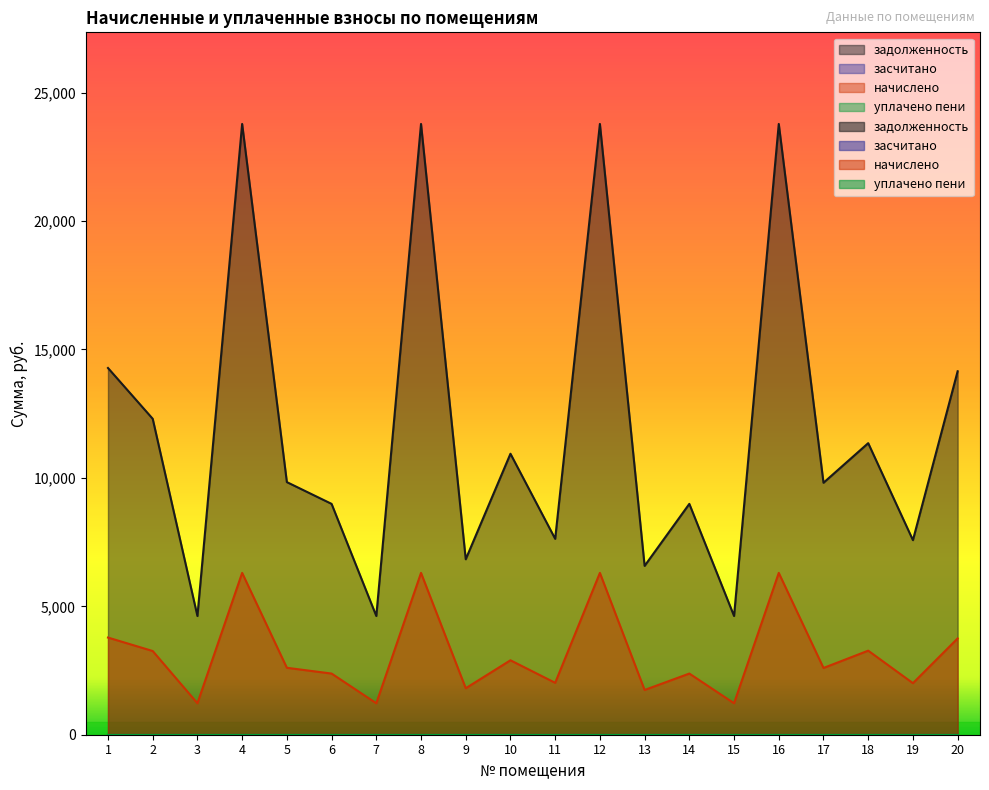

Count the number of categories in the chart.

20